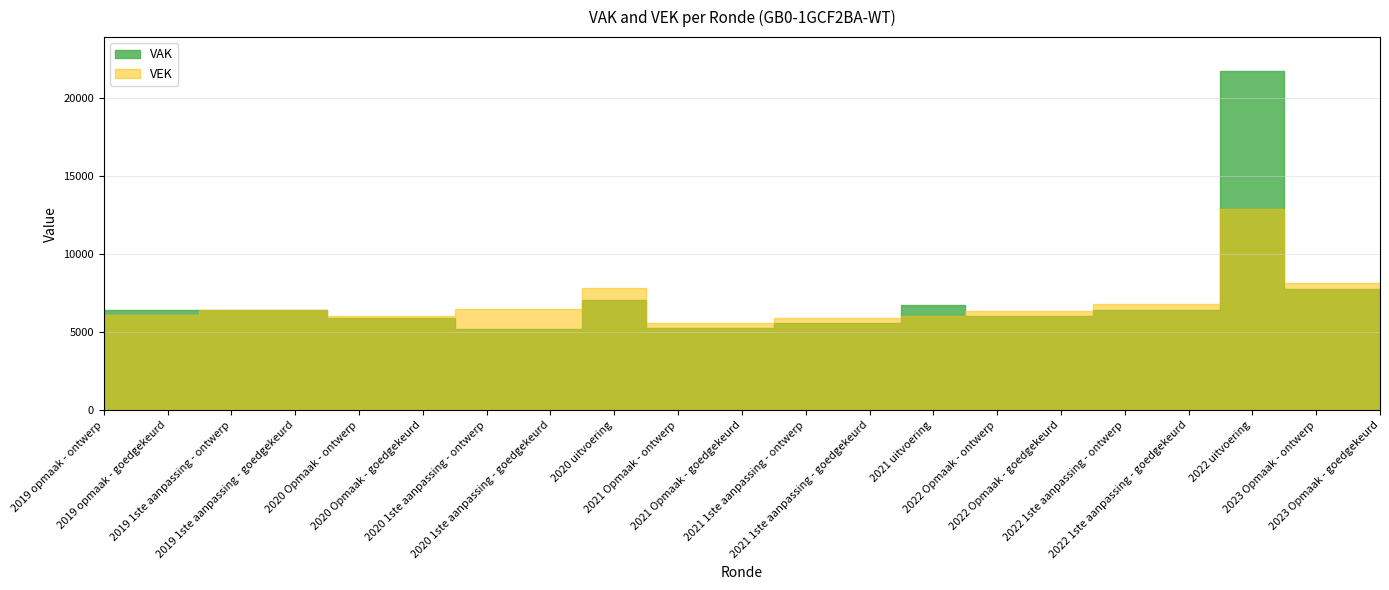

How many values in the VEK series are below 6363?

9